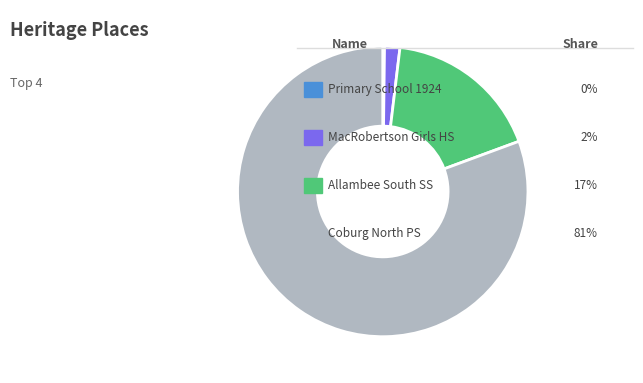

Does any single category account for the majority?

Yes